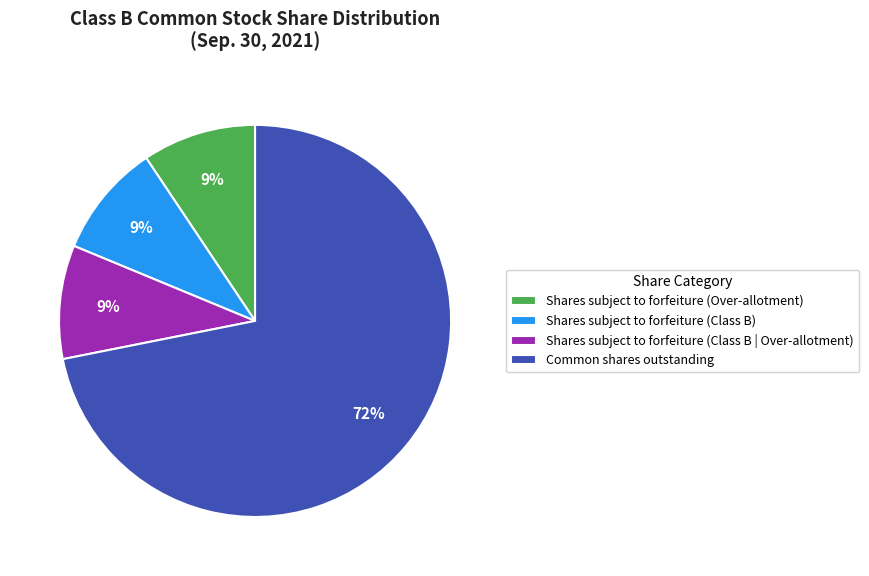

Which slice is the largest?

Common shares outstanding